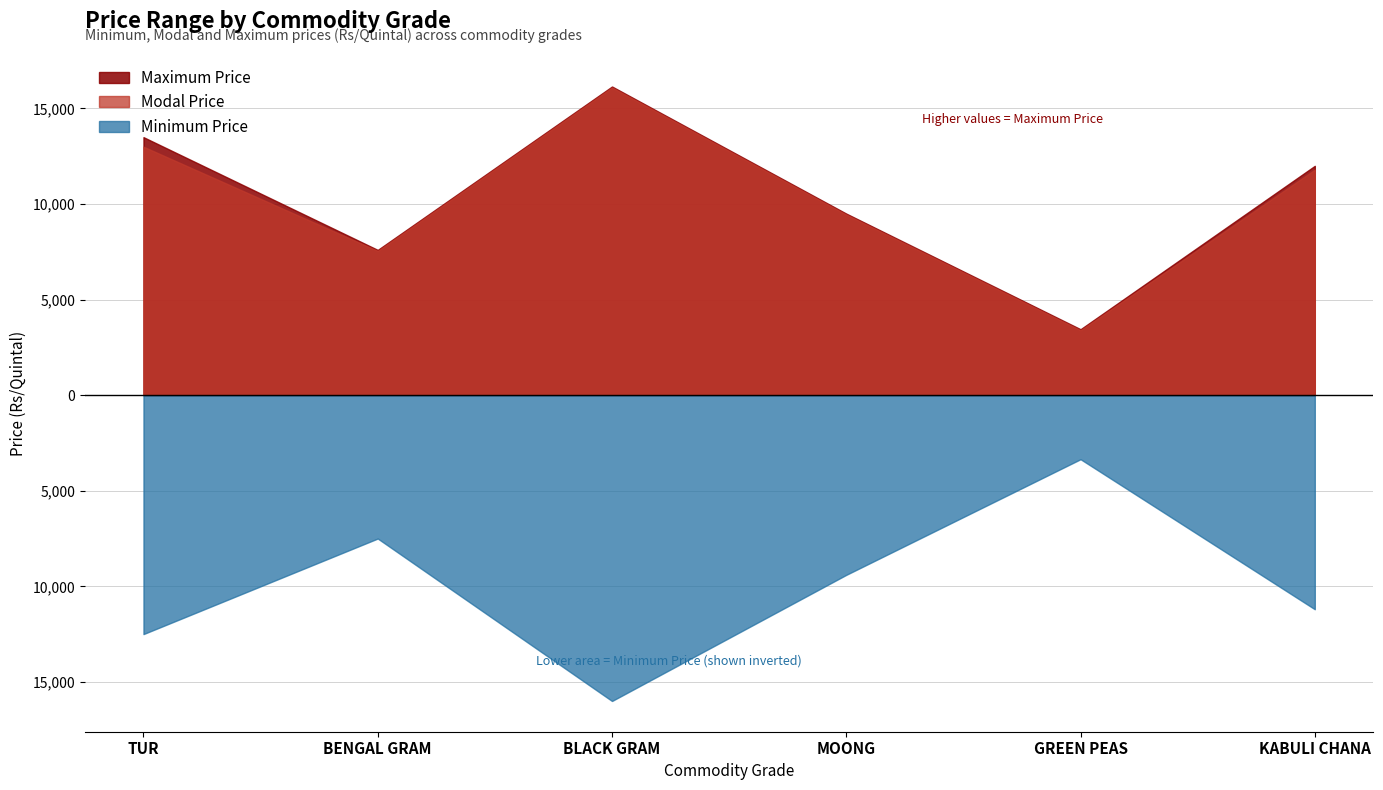

Which series has the largest total across all categories?

Maximum Price